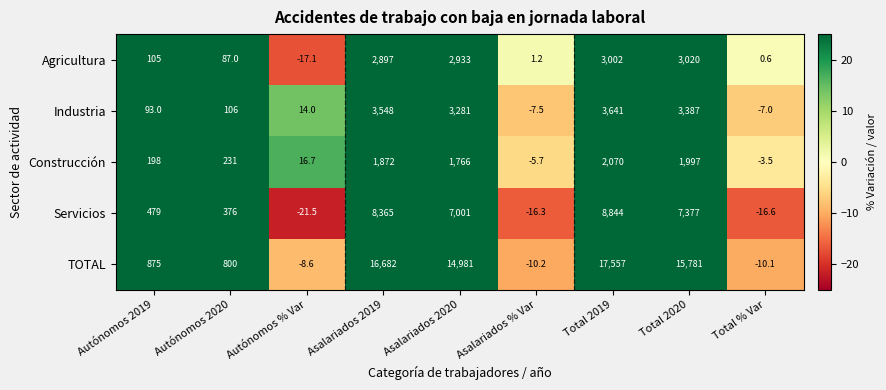

Which series has the widest spread of values?

TOTAL